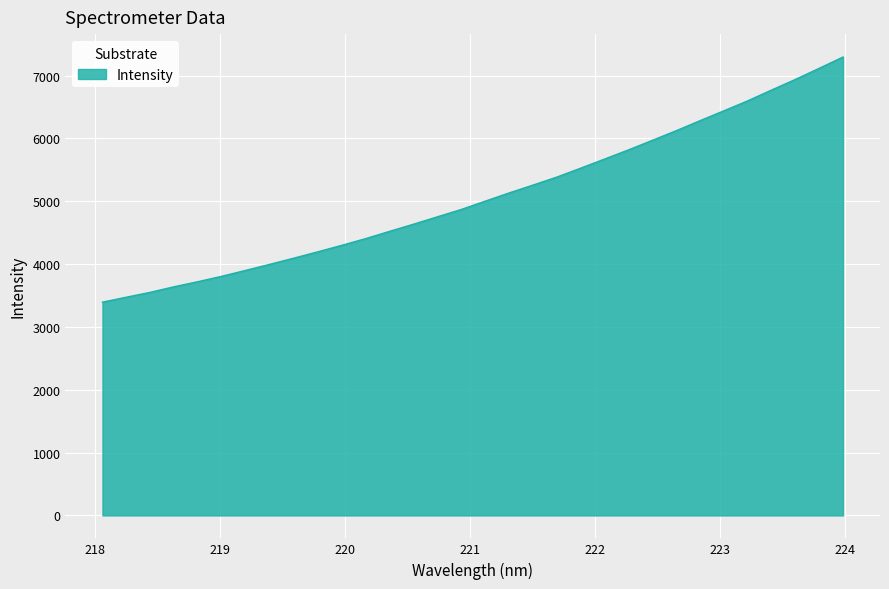

What is the greatest value displayed?

7295.1